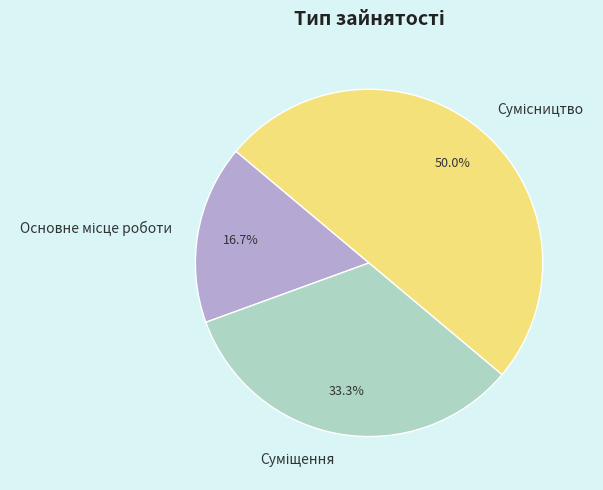

To the nearest percent, what portion does Основне місце роботи represent?

17%